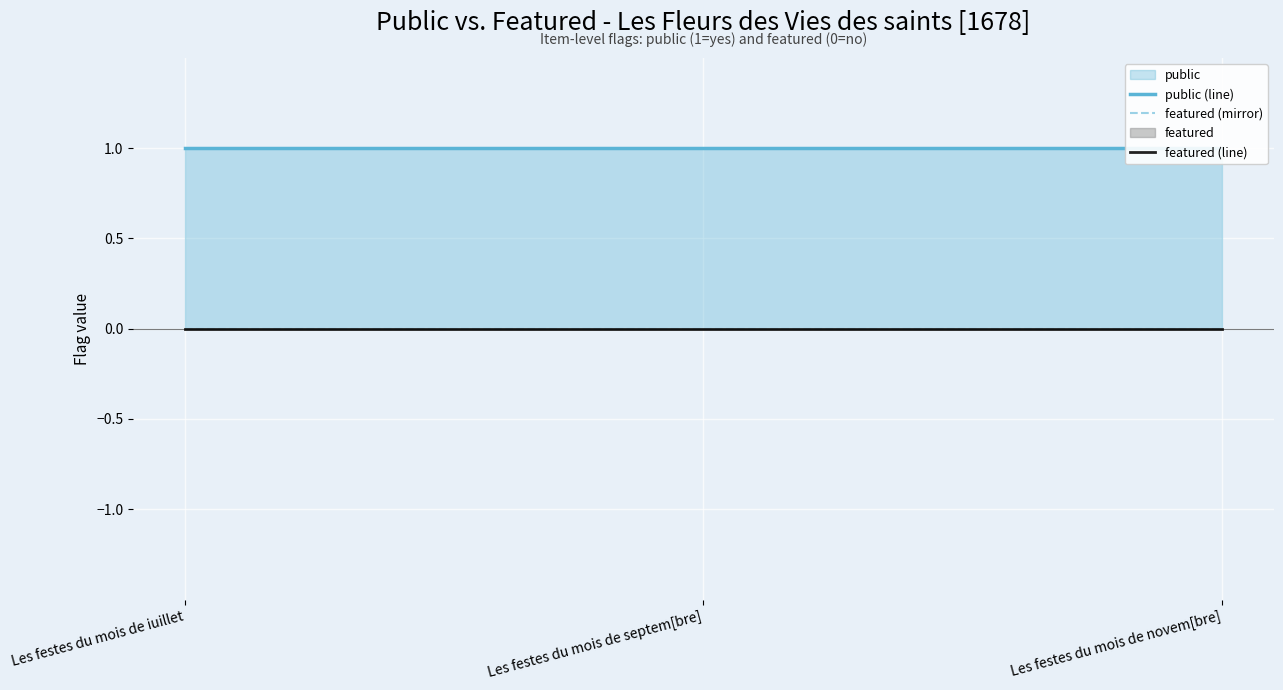

Where is featured (line) nearest to the value 0?

Les festes du mois de iuillet